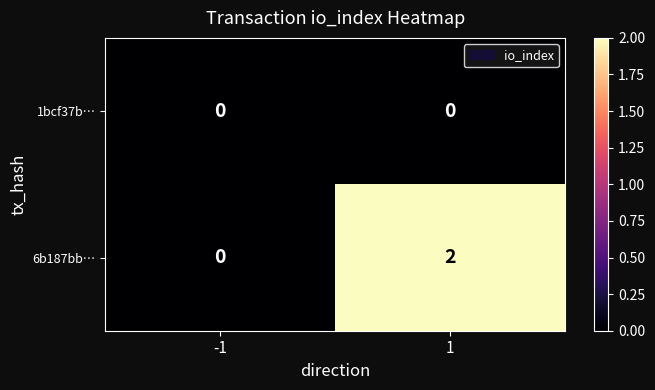

Which series has the largest total across all categories?

6b187bb…